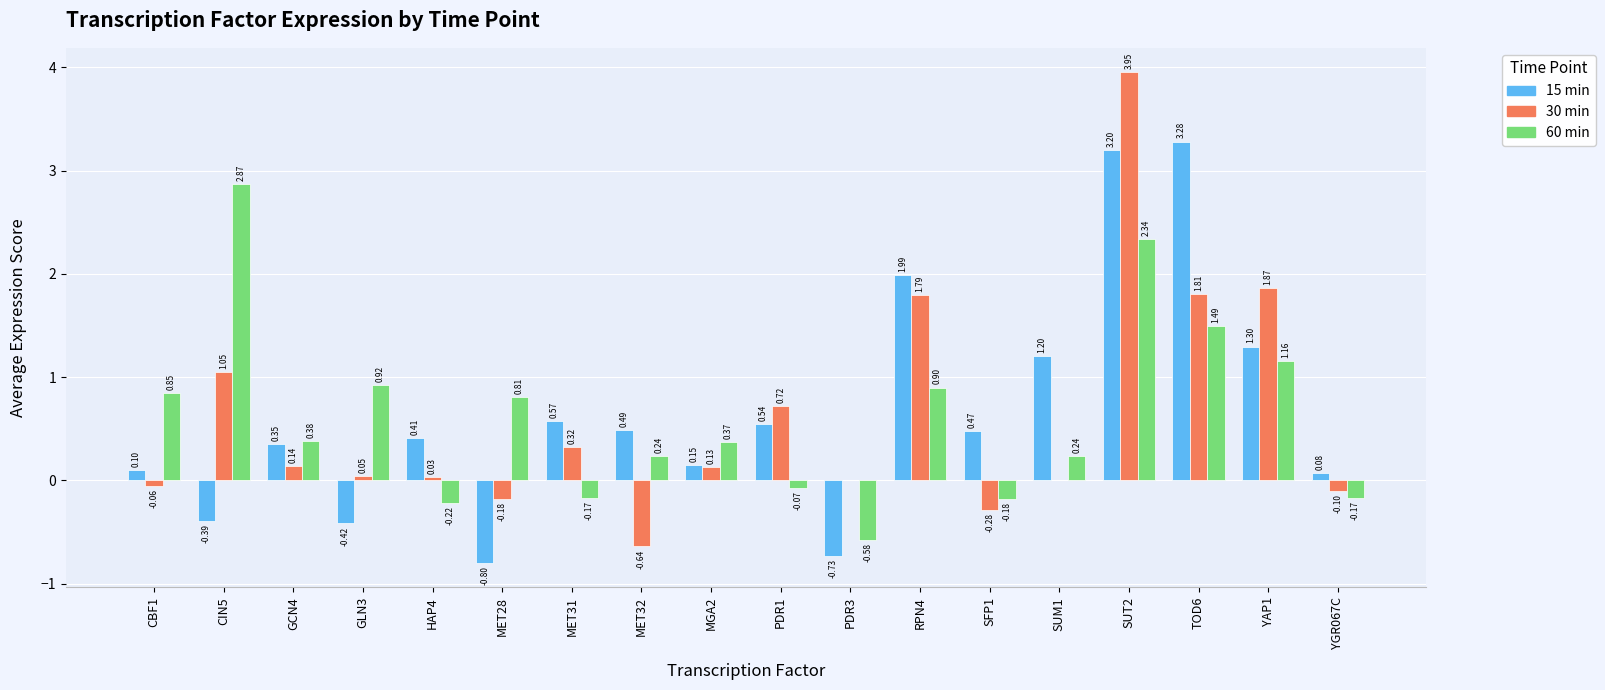

Is the value of 30 min at MGA2 greater than the value of 15 min at YAP1?

No